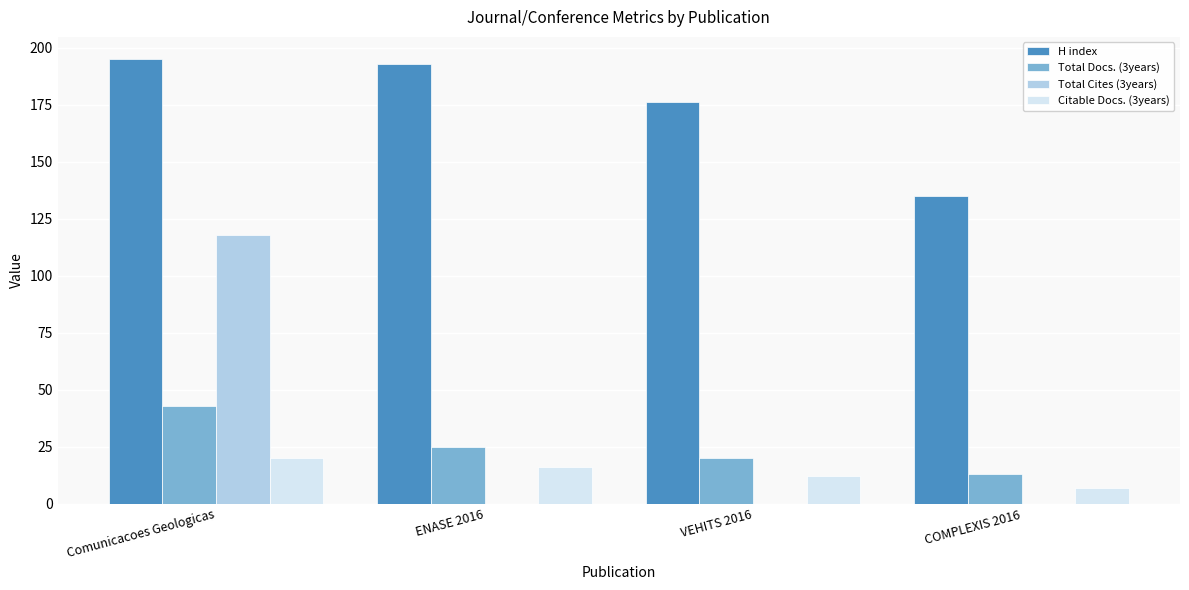

At which category is the sum across all series the highest?

Comunicacoes Geologicas